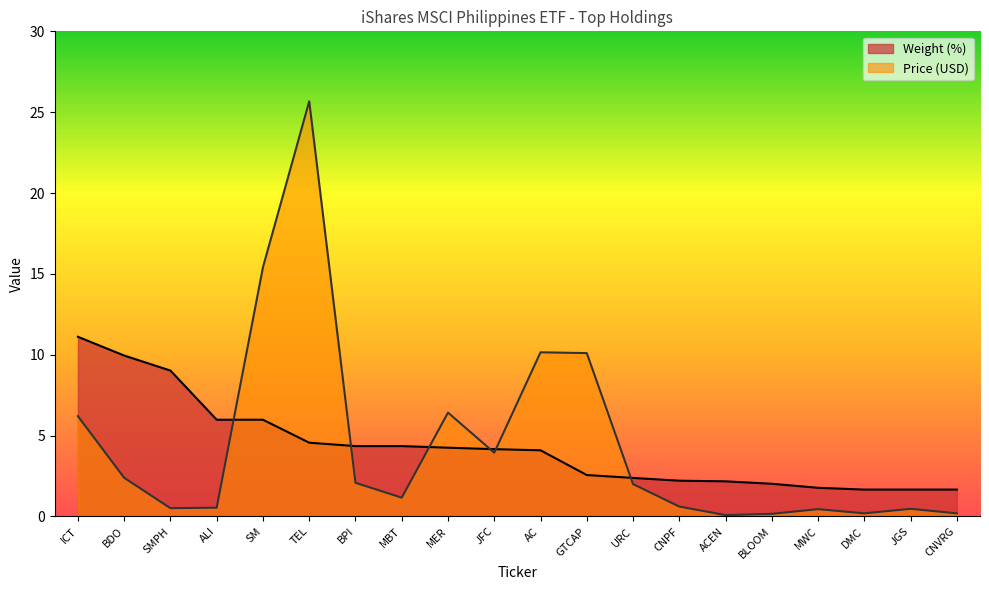

Reading right to left, extract all data points from this chart.

Weight (%): CNVRG=1.7	JGS=1.7	DMC=1.7	MWC=1.8	BLOOM=2.0	ACEN=2.2	CNPF=2.2	URC=2.4	GTCAP=2.6	AC=4.1	JFC=4.2	MER=4.2	MBT=4.3	BPI=4.3	TEL=4.6	SM=6.0	ALI=6.0	SMPH=9.0	BDO=9.9	ICT=11.1
Price (USD): CNVRG=0.2	JGS=0.5	DMC=0.2	MWC=0.5	BLOOM=0.2	ACEN=0.1	CNPF=0.6	URC=2.0	GTCAP=10.1	AC=10.2	JFC=3.9	MER=6.4	MBT=1.2	BPI=2.1	TEL=25.7	SM=15.4	ALI=0.5	SMPH=0.5	BDO=2.4	ICT=6.2